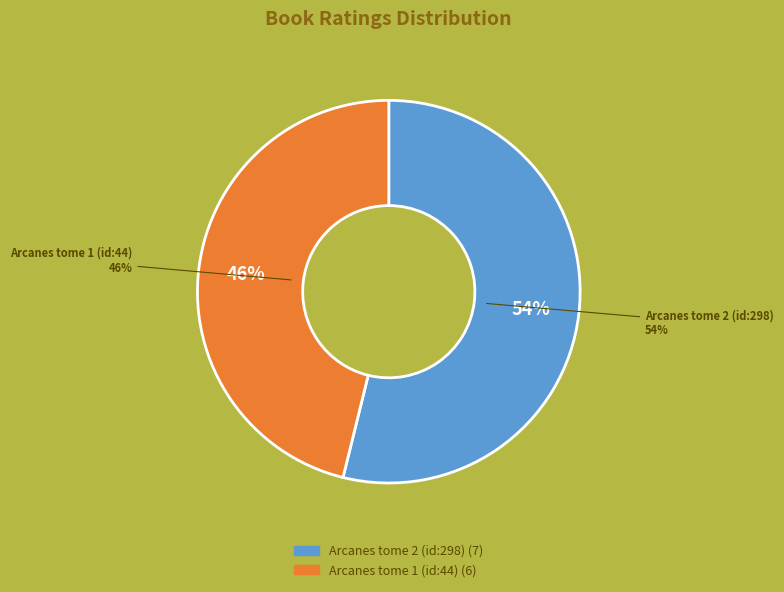

Rank the categories by value from lowest to highest.

Arcanes tome 1 (id:44), Arcanes tome 2 (id:298)